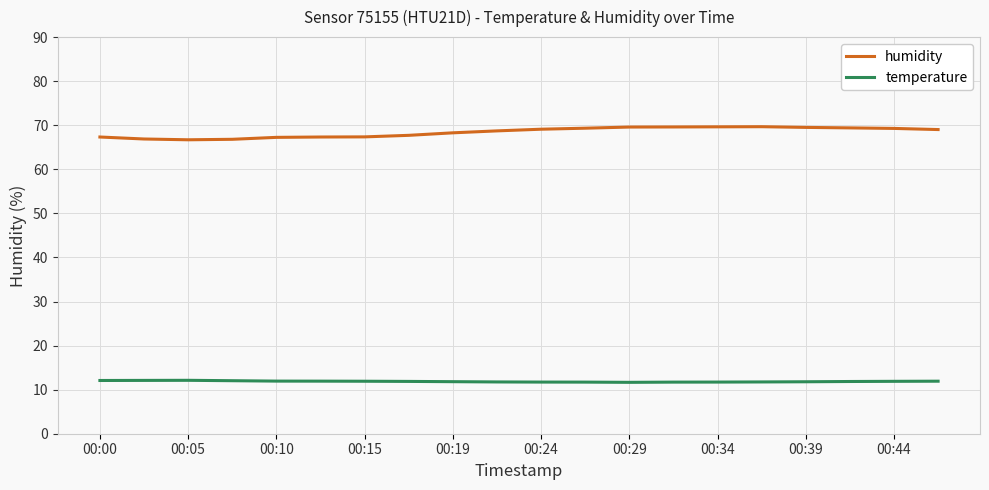

Which series has the widest spread of values?

humidity